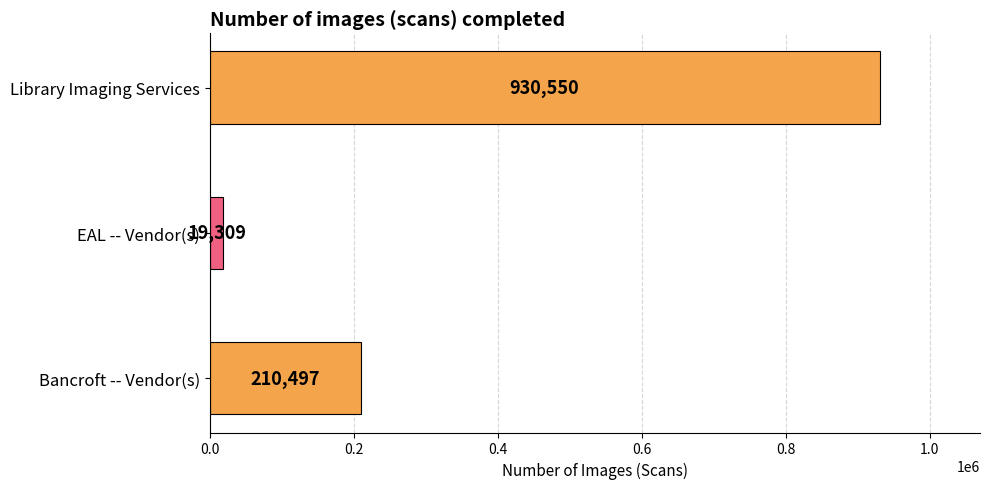

The chart shows a value of 1673336 at Library Imaging Services. True or false?

False